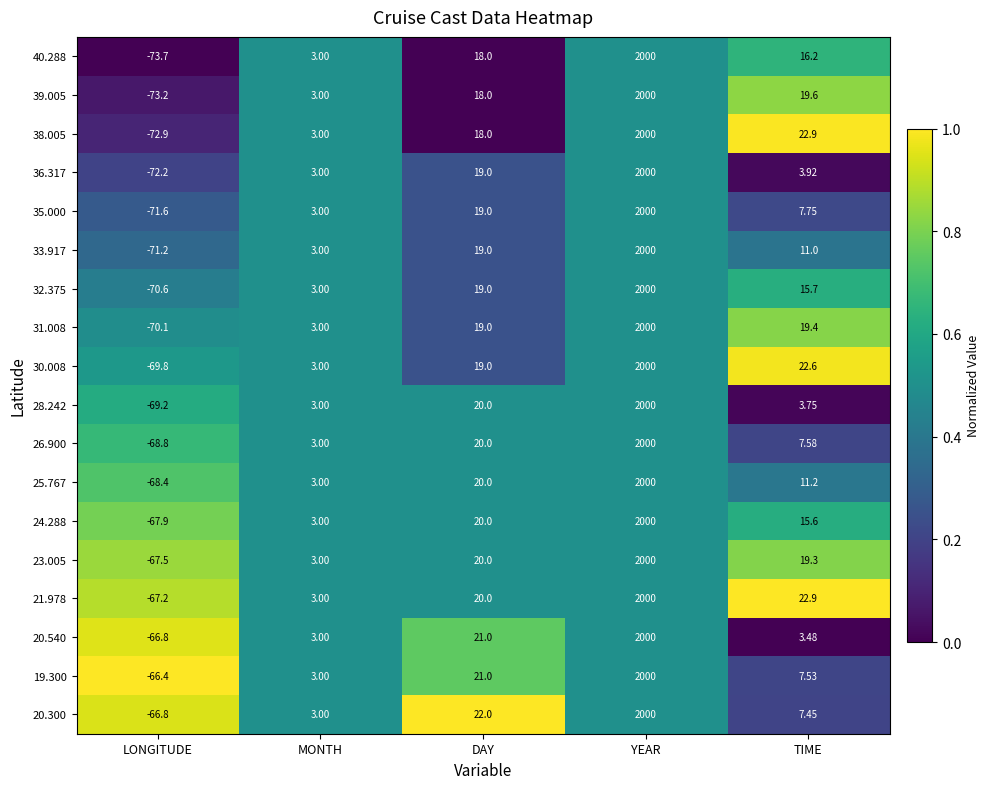

At which label does 40.288 first exceed 16?

DAY